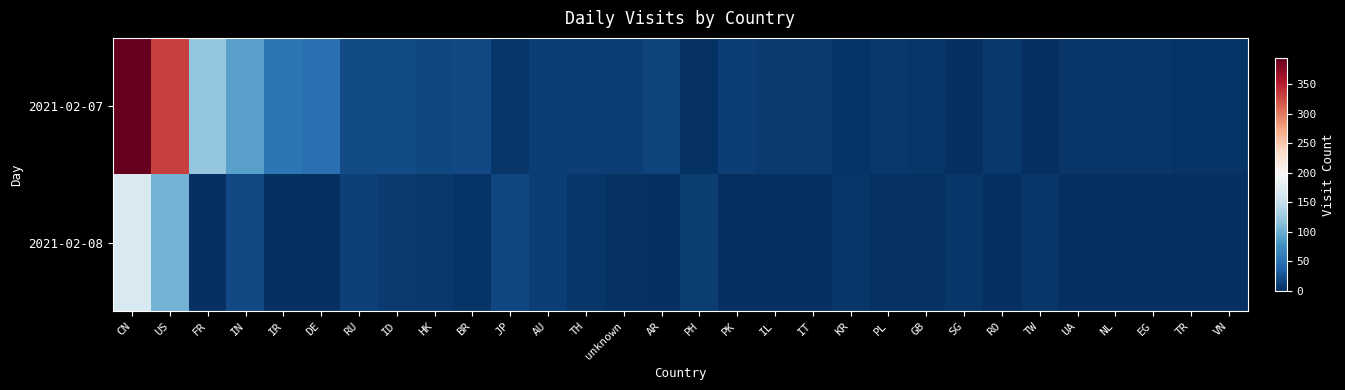

Reading left to right, what are all the values shown in this chart?

2021-02-07: CN=394	US=331	FR=121	IN=90	IR=55	DE=50	RU=21	ID=21	HK=18	BR=19	JP=6	AU=11	TH=11	unknown=12	AR=15	PH=2	PK=11	IL=8	IT=8	KR=4	PL=7	GB=6	SG=1	RO=7	TW=1	UA=6	NL=5	EG=6	TR=4	VN=4
2021-02-08: CN=167	US=104	FR=1	IN=19	IR=0	DE=1	RU=13	ID=9	HK=7	BR=4	JP=17	AU=12	TH=5	unknown=3	AR=0	PH=10	PK=1	IL=1	IT=1	KR=5	PL=2	GB=2	SG=6	RO=0	TW=5	UA=0	NL=1	EG=0	TR=1	VN=1